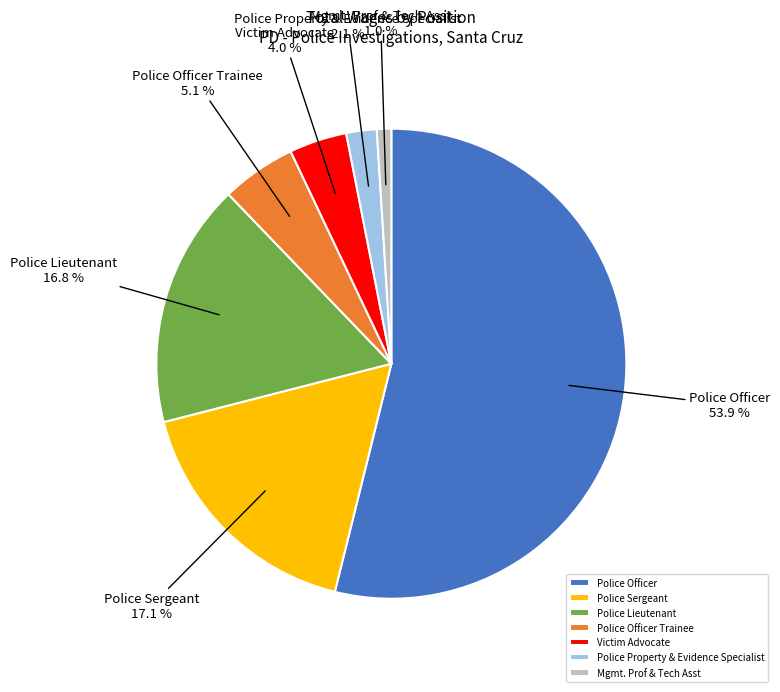

What is the smallest slice in the pie chart?

Mgmt. Prof & Tech Asst